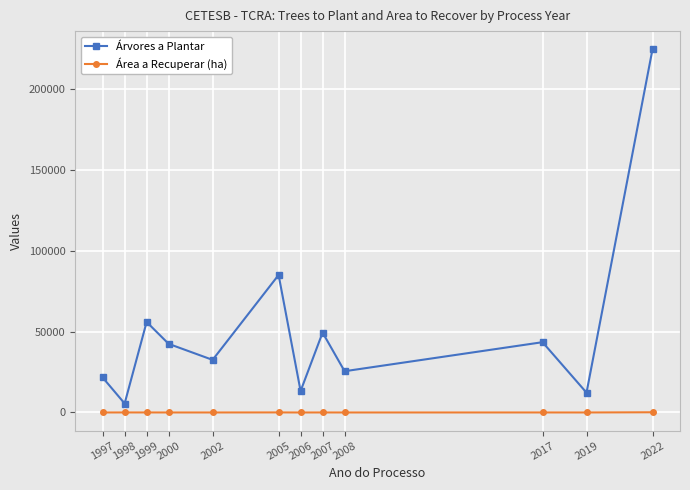

How many distinct data groups are displayed?

2